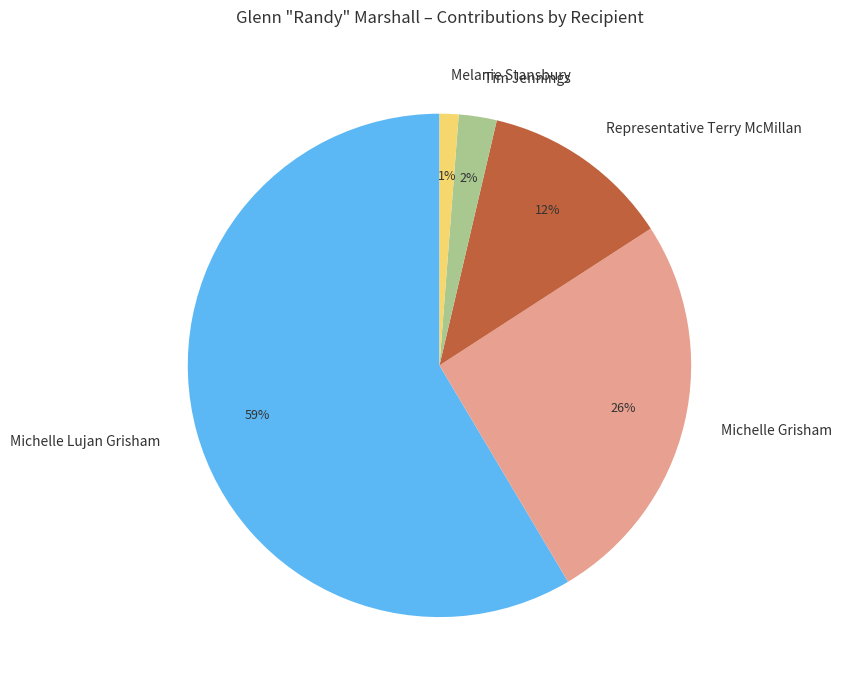

How many slices are in this pie chart?

5